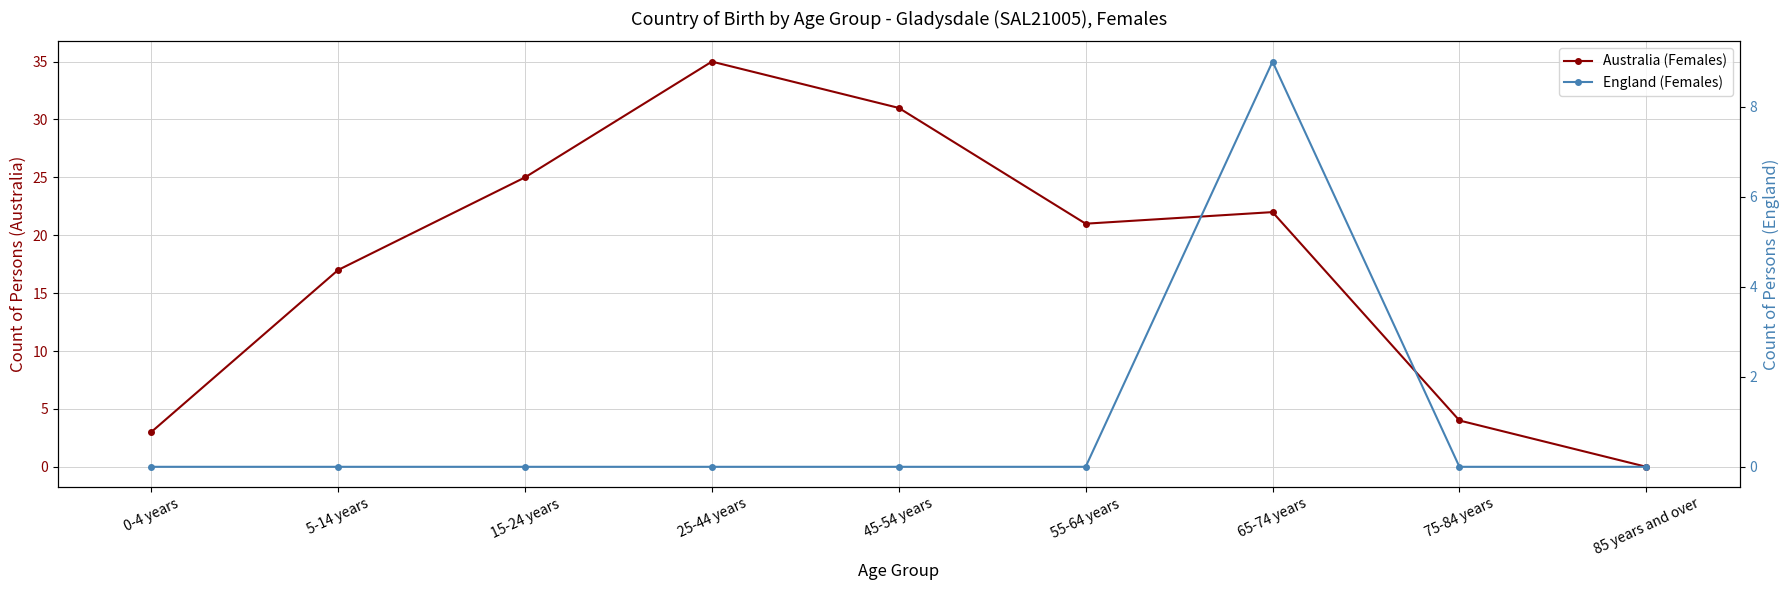

How many values in Australia (Females) are above zero?

8